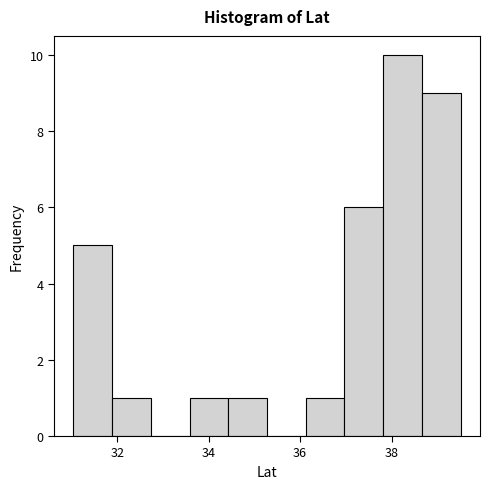

Reading left to right, list every bar in this chart as the range it spans on the x-axis followed by its height. Neither the bar edges nor the heights are printed on the chart, so give them approximately, as read against the axes.

31.0 to 31.8: 5
31.8 to 32.8: 1
32.8 to 33.6: 0
33.6 to 34.4: 1
34.4 to 35.2: 1
35.2 to 36.2: 0
36.2 to 37.0: 1
37.0 to 37.8: 6
37.8 to 38.6: 10
38.6 to 39.6: 9